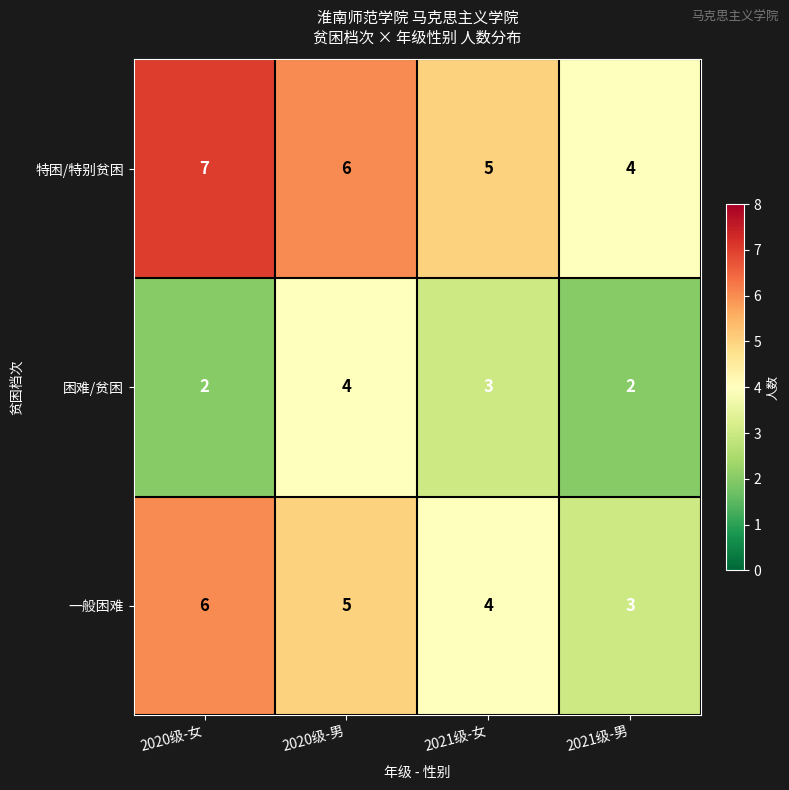

Is the value of 困难/贫困 at 2021级-男 greater than the value of 一般困难 at 2021级-女?

No